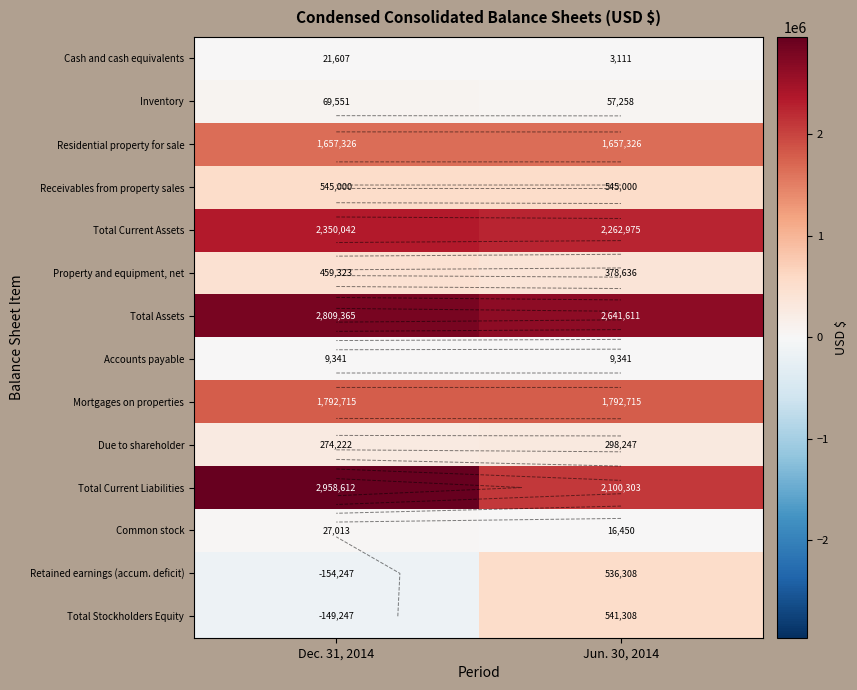

True or false: Residential property for sale has a value of 2832166 at Dec. 31, 2014.

False